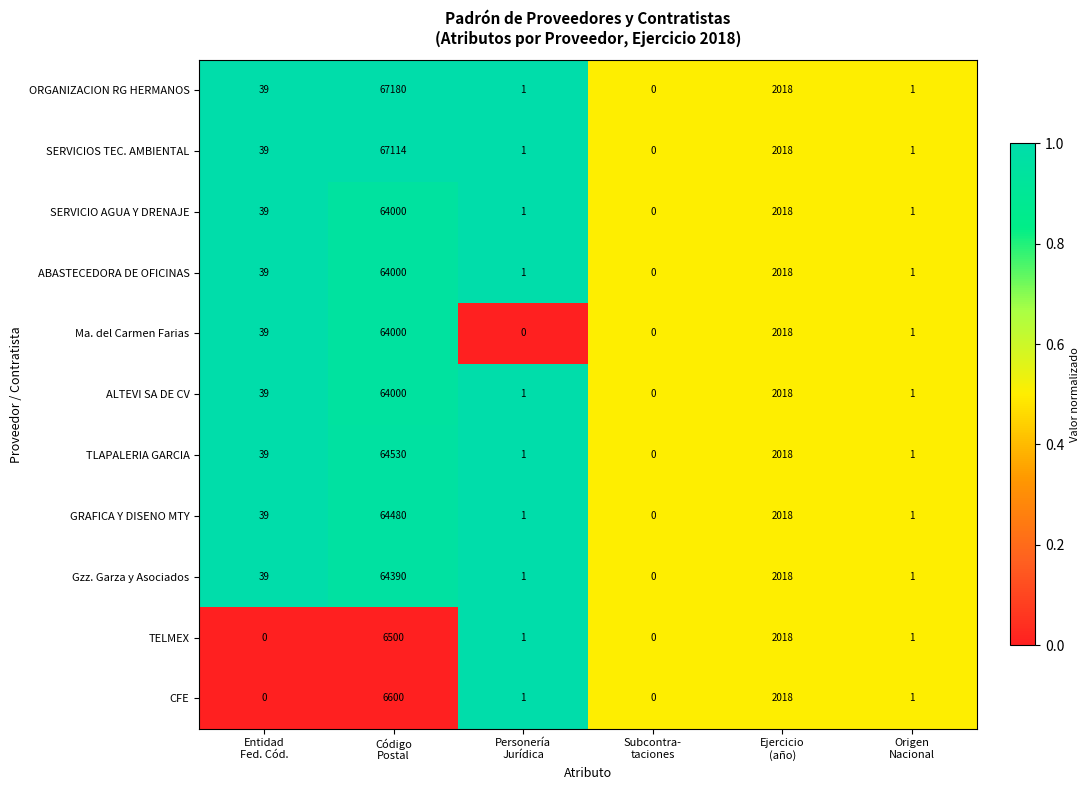

What is the maximum value for SERVICIOS TEC. AMBIENTAL?

67114